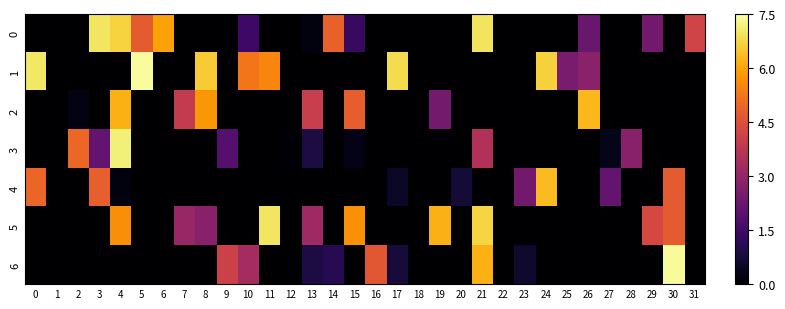

Count the number of data series in this chart.

7